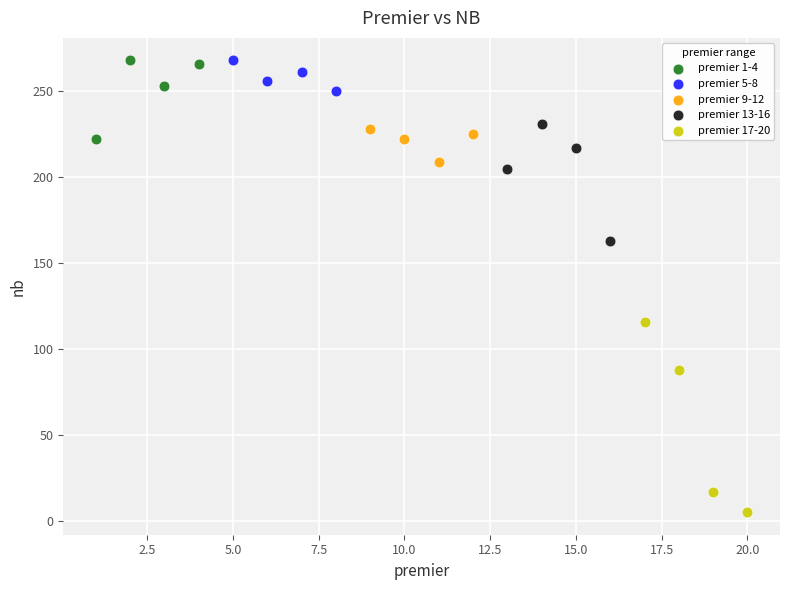

Which series contains the lowest Y value?

premier 17-20